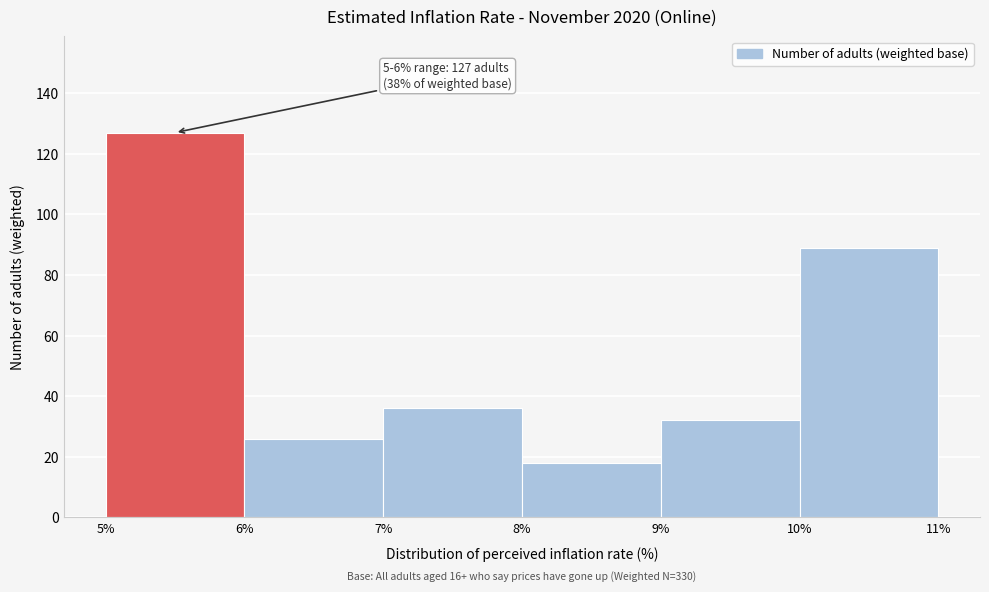

Over which range of the x-axis is the bar tallest?

5% to 6%